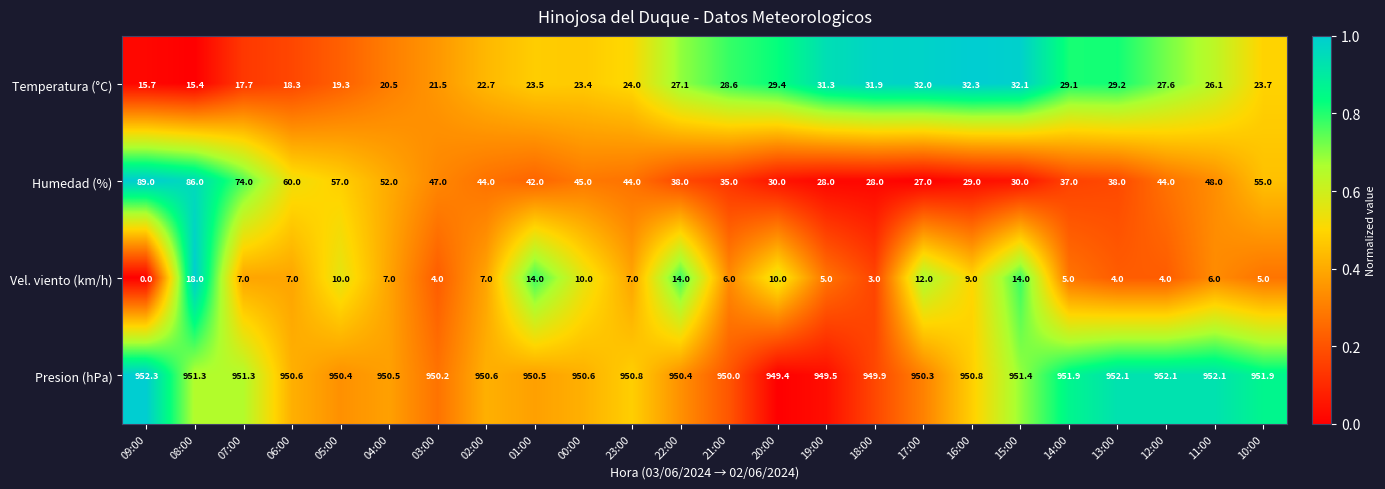

At which category is the sum across all series the highest?

08:00